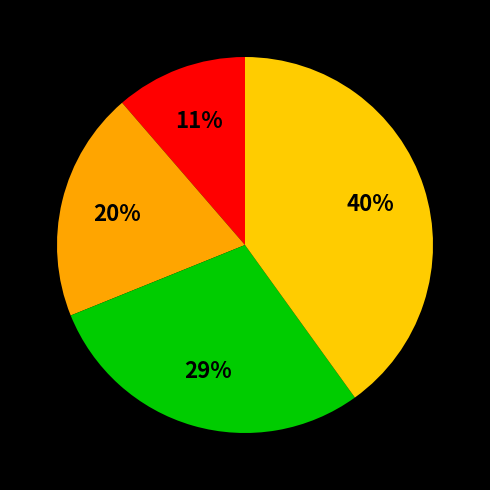

How many segments does this pie chart have?

4